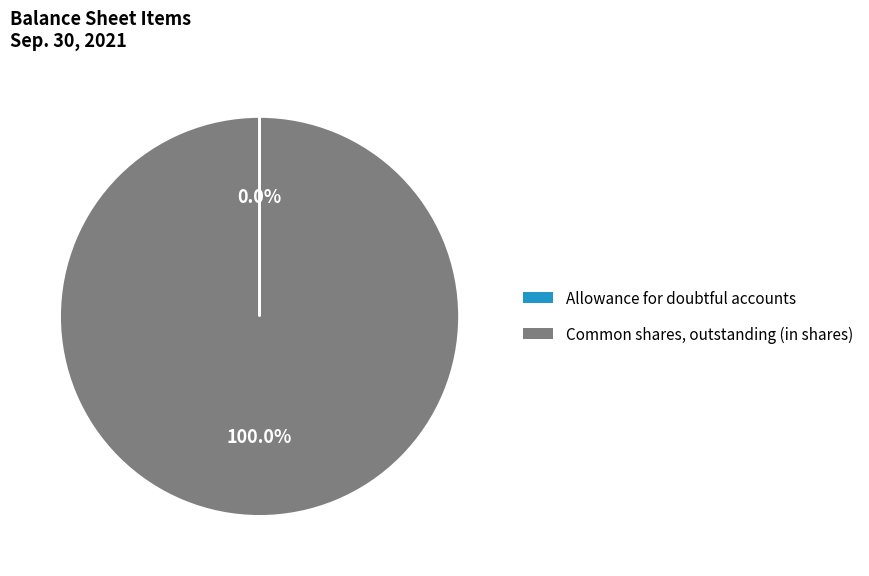

To the nearest percent, what is the difference between the largest and smallest slice percentages?

100%